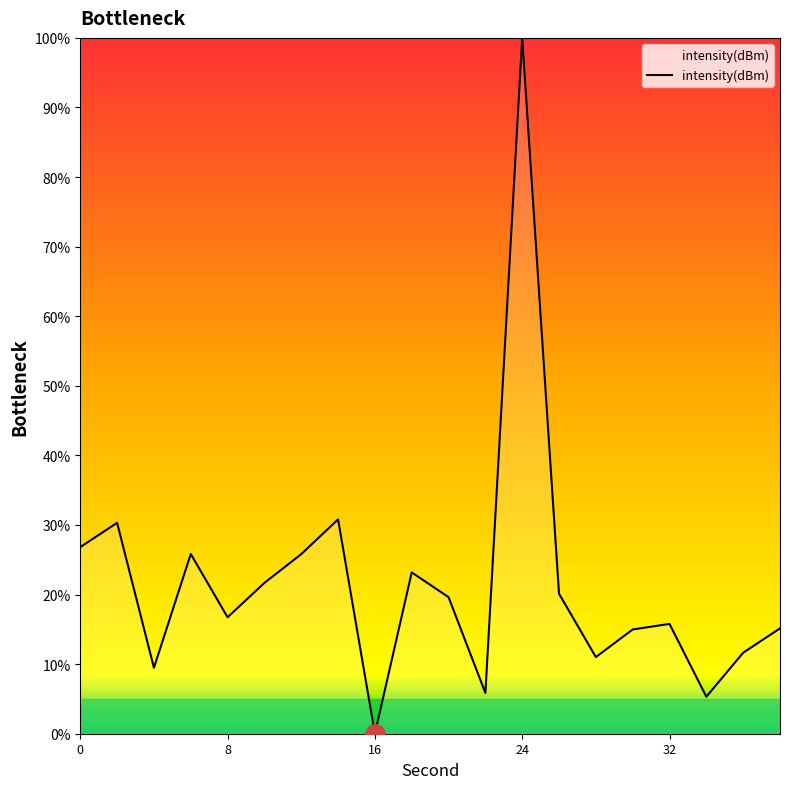

What is the maximum value shown in the chart?

100.0